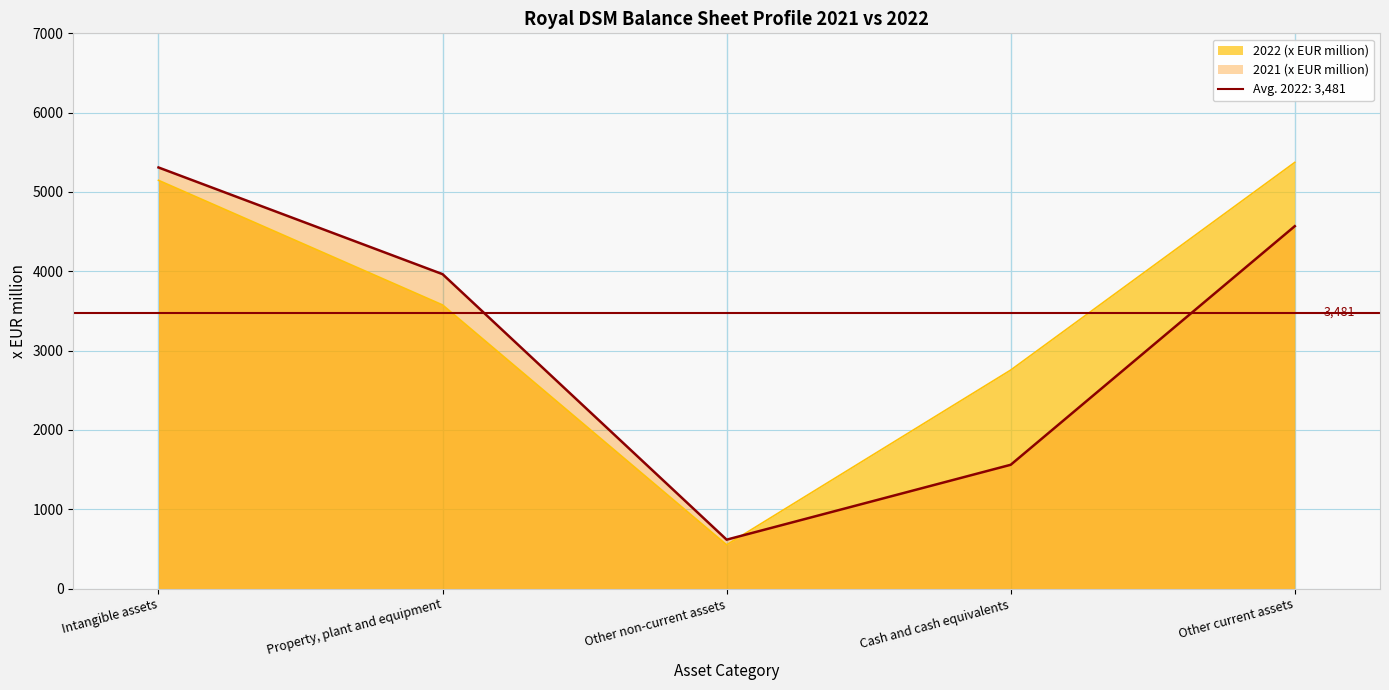

List the labels in order of 2021 (x EUR million) value, smallest first.

Other non-current assets, Cash and cash equivalents, Property, plant and equipment, Other current assets, Intangible assets